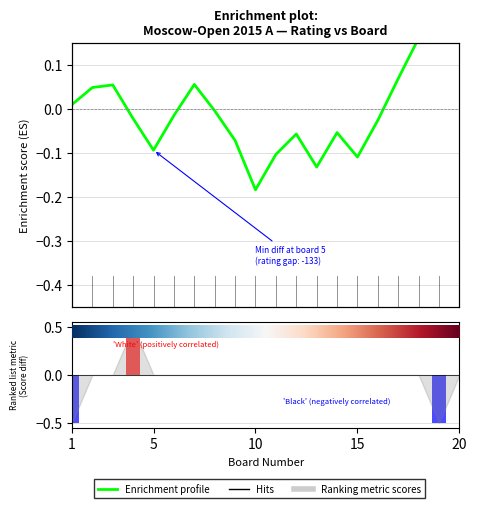

What is the label of the 6th bar from the left?

5